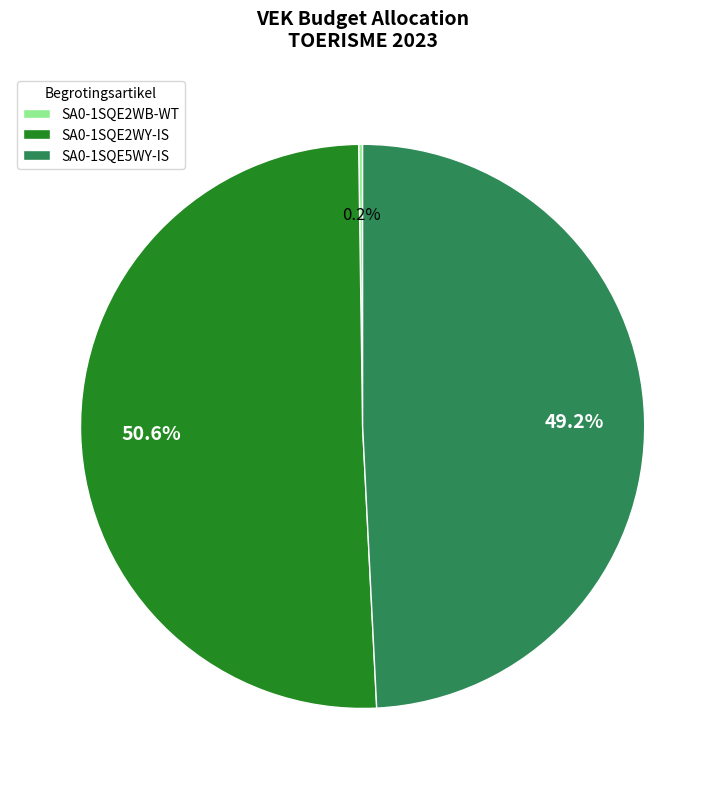

Do SA0-1SQE5WY-IS and SA0-1SQE2WY-IS together represent more than half of the pie?

Yes